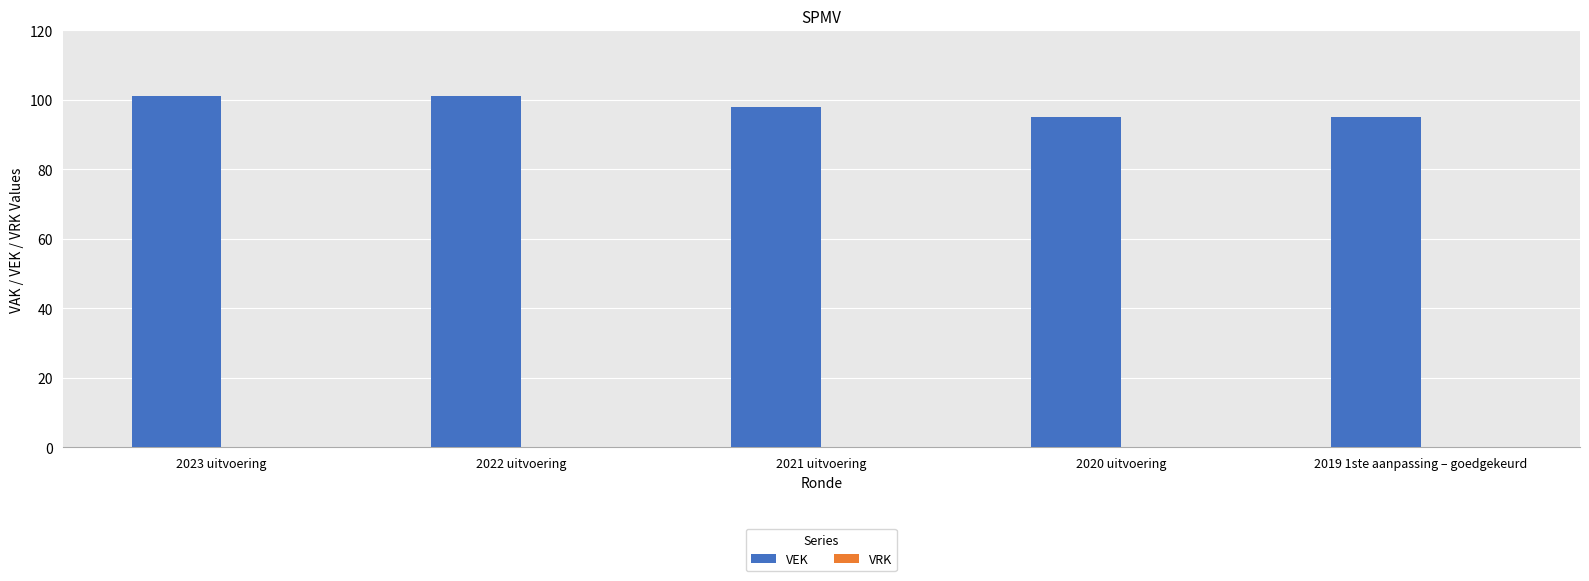

What is the change in value from 2022 uitvoering to 2021 uitvoering?

-3